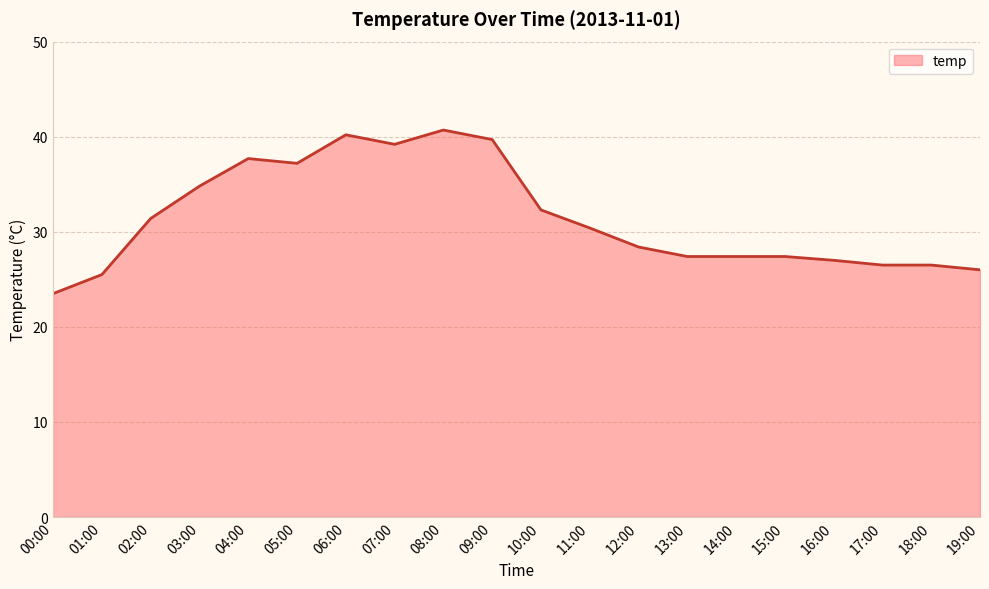

Reading left to right, extract all data points from this chart.

00:00=23.5	01:00=25.5	02:00=31.4	03:00=34.8	04:00=37.7	05:00=37.2	06:00=40.2	07:00=39.2	08:00=40.7	09:00=39.7	10:00=32.3	11:00=30.4	12:00=28.4	13:00=27.4	14:00=27.4	15:00=27.4	16:00=27.0	17:00=26.5	18:00=26.5	19:00=26.0